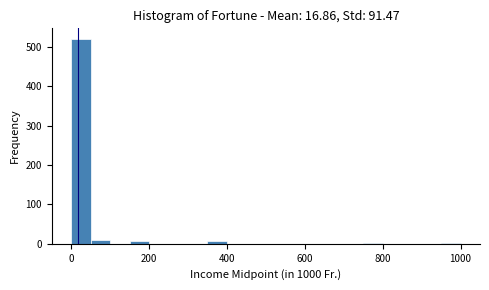

Read against the x-axis, roughly where is the centre of the tallest bar?

20